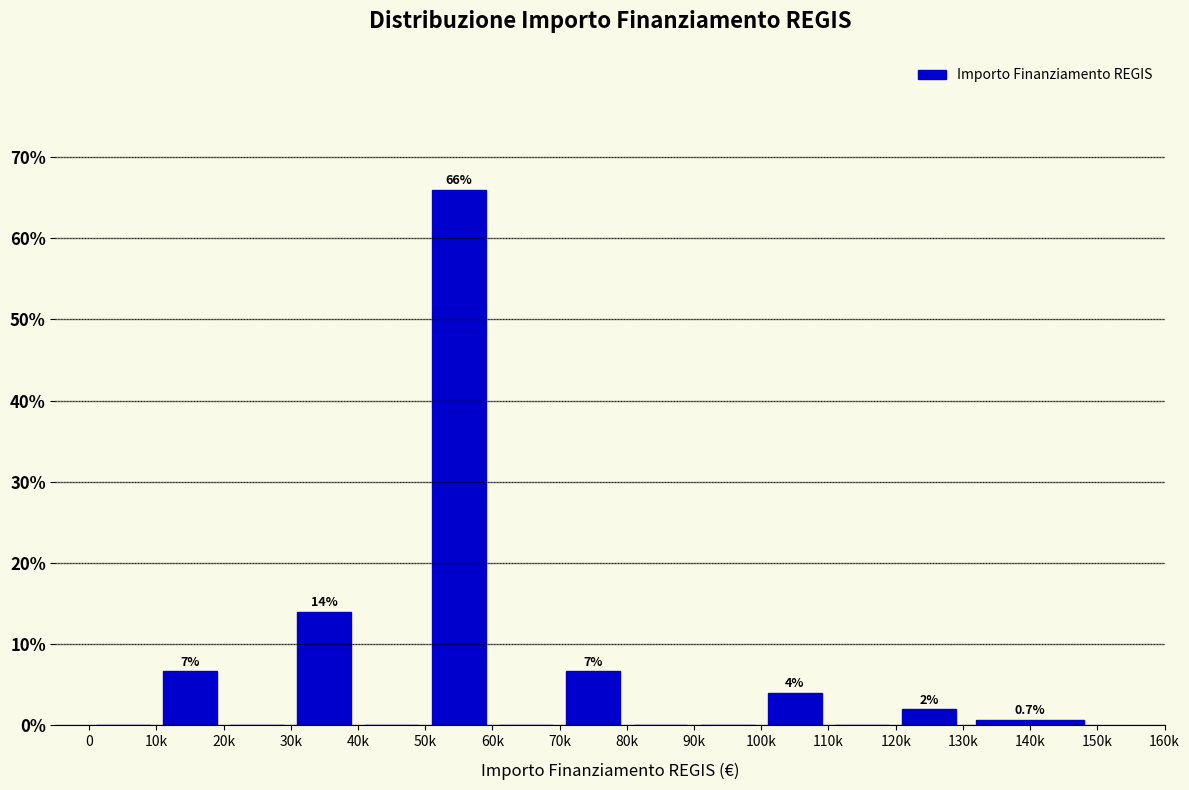

Reading left to right, extract all data points from this chart.

0=0.0	10k=6.7	20k=0.0	30k=14.0	40k=0.0	50k=66.0	60k=0.0	70k=6.7	80k=0.0	90k=0.0	100k=4.0	110k=0.0	120k=2.0	140k=0.7